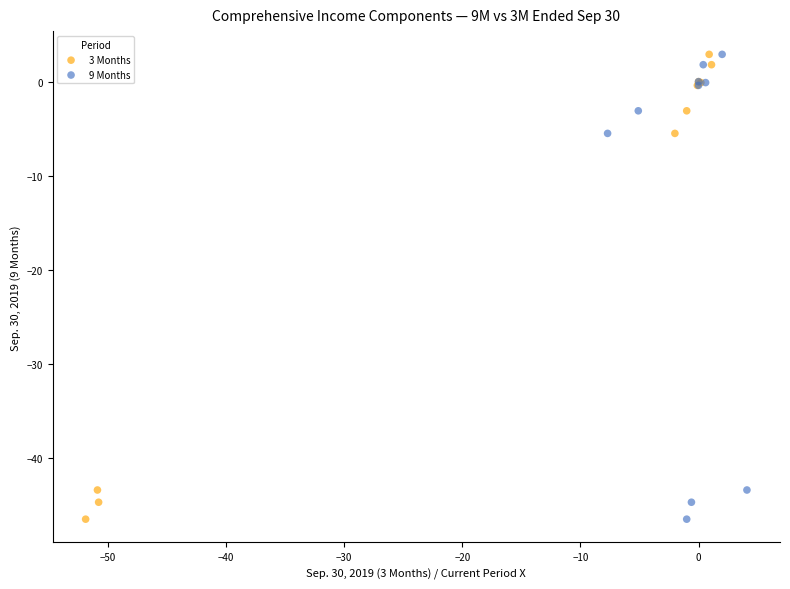

What are all the series names shown in the legend?

3 Months, 9 Months